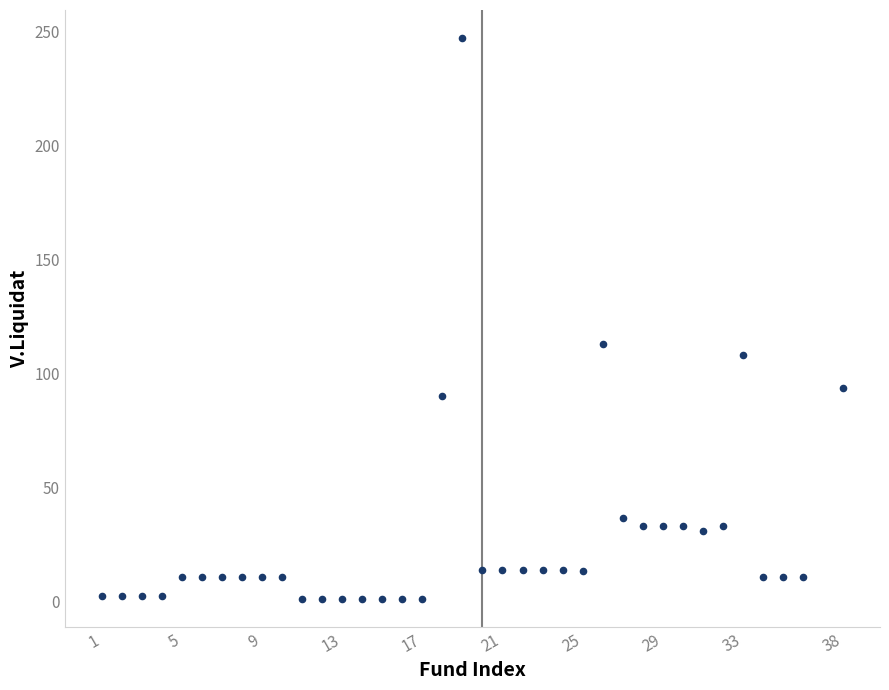

What is the range of X values (max minus min)?

37.0